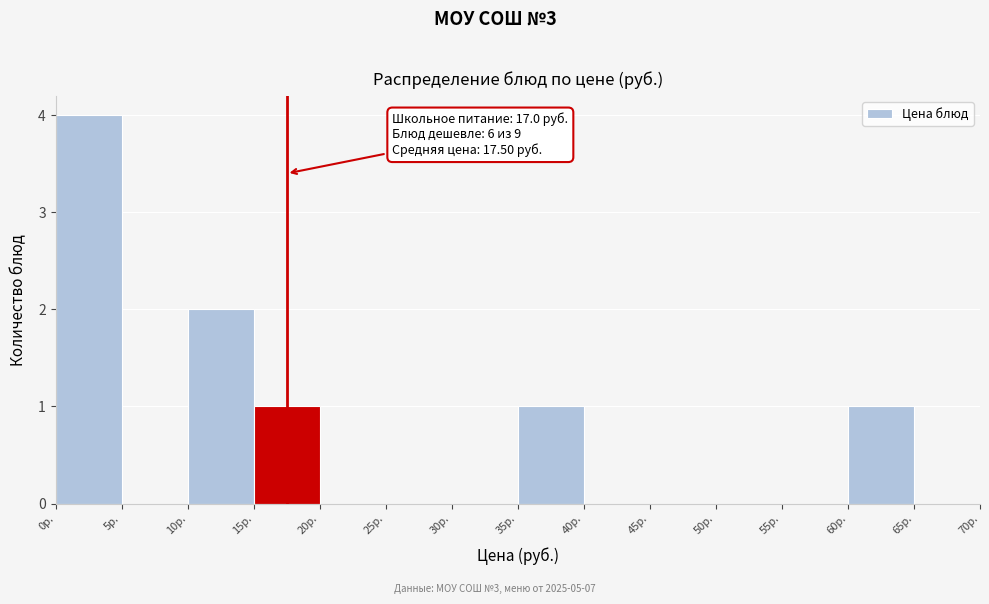

Which range on the x-axis has the tallest bar?

0 to 5